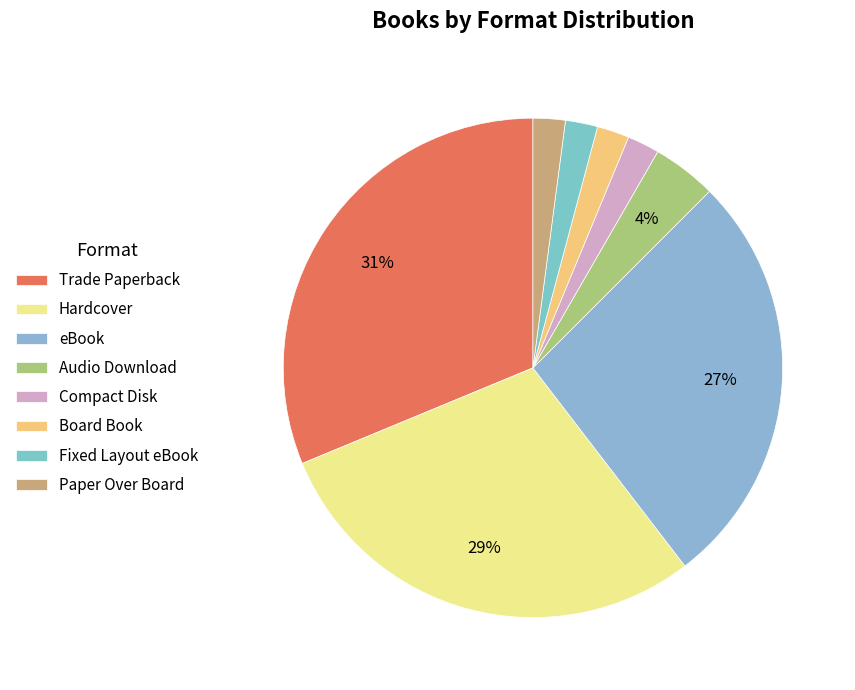

The Trade Paperback slice represents 22% of the pie. True or false?

False